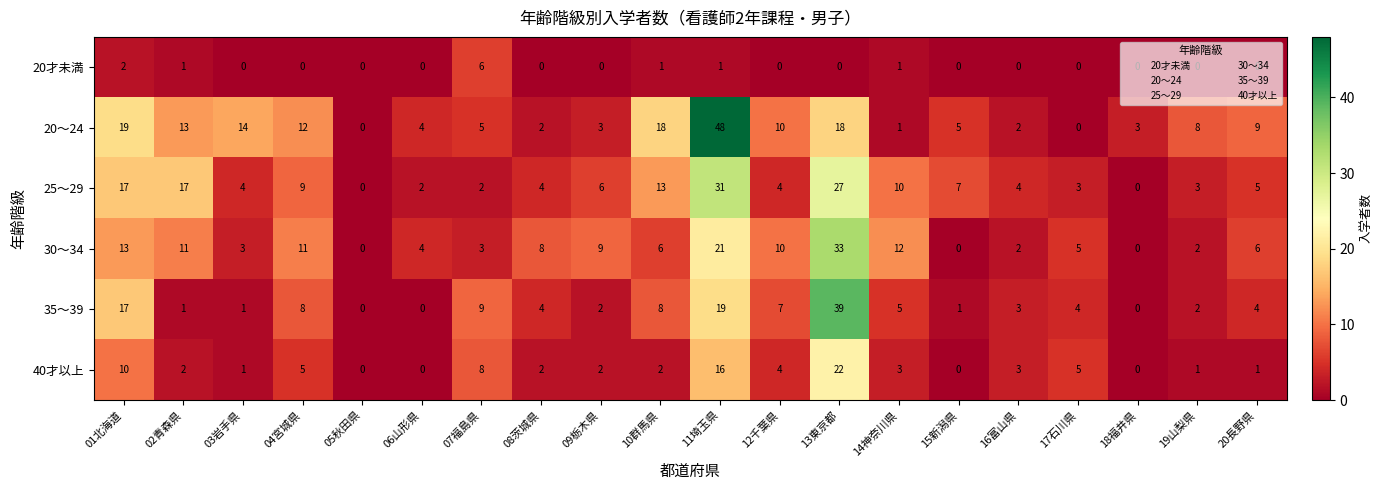

List the series in order of their peak value, lowest first.

20才未満, 40才以上, 25～29, 30～34, 35～39, 20～24